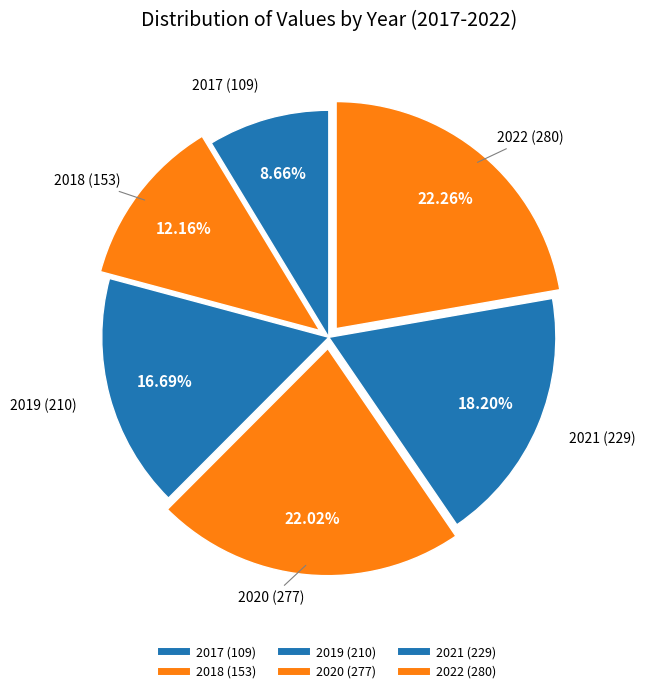

Combined, what portion of the pie is 2019 and 2021?

34.9%